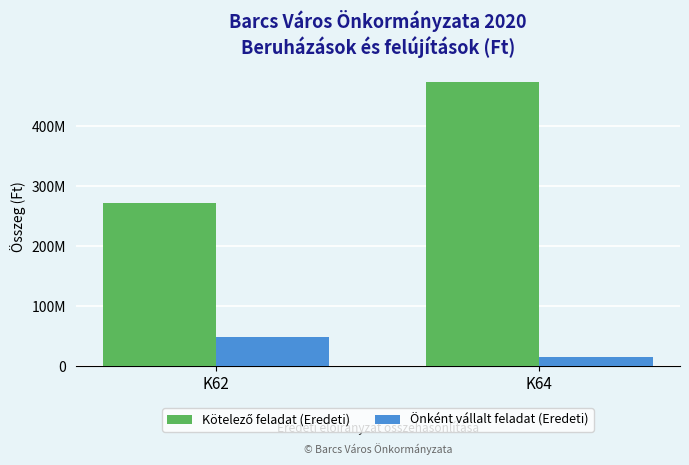

Does the chart contain any negative values?

No